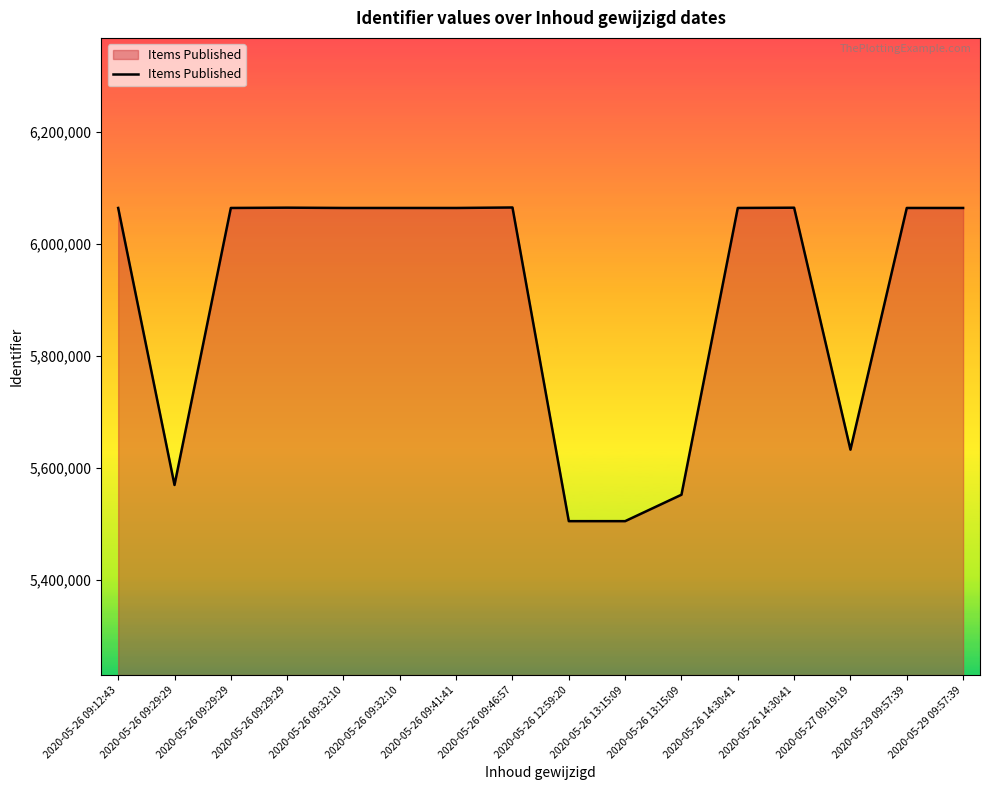

Which label corresponds to the largest value in the chart?

2020-05-26 09:46:57